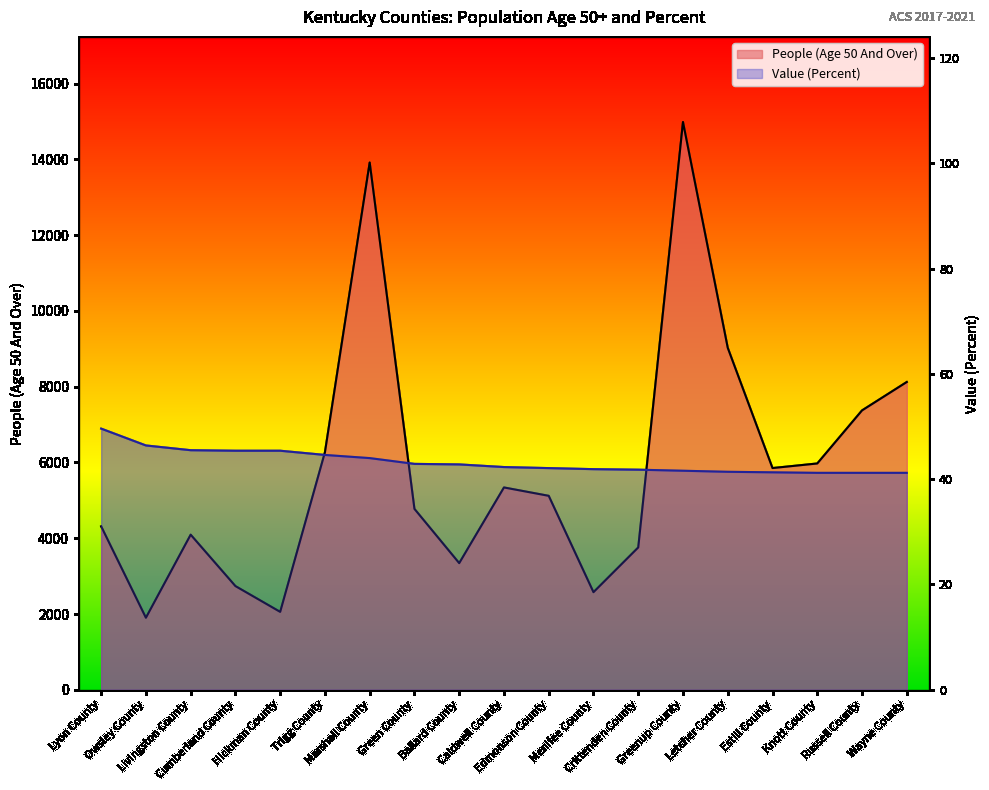

At which label does People (Age 50 And Over) reach its peak?

Greenup County